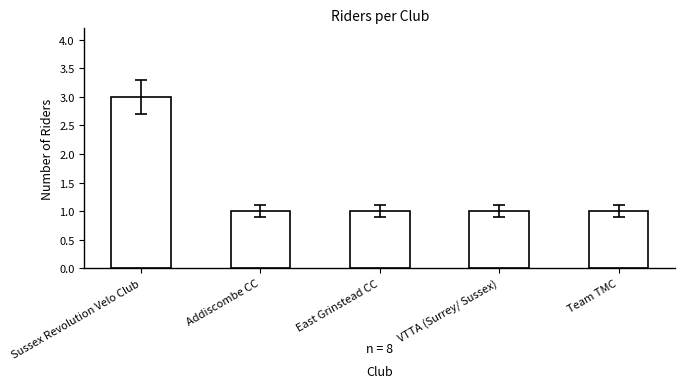

What is the difference between the values at Addiscombe CC and Sussex Revolution Velo Club?

2